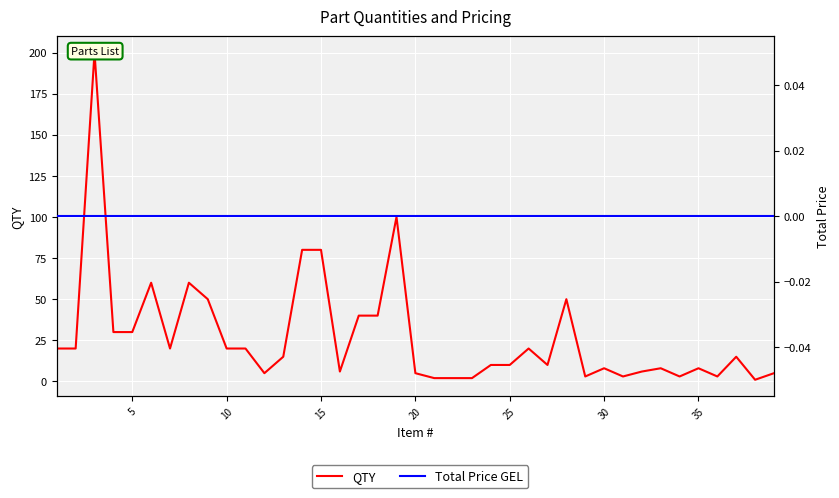

List the series in order of their peak value, lowest first.

Total Price GEL, QTY